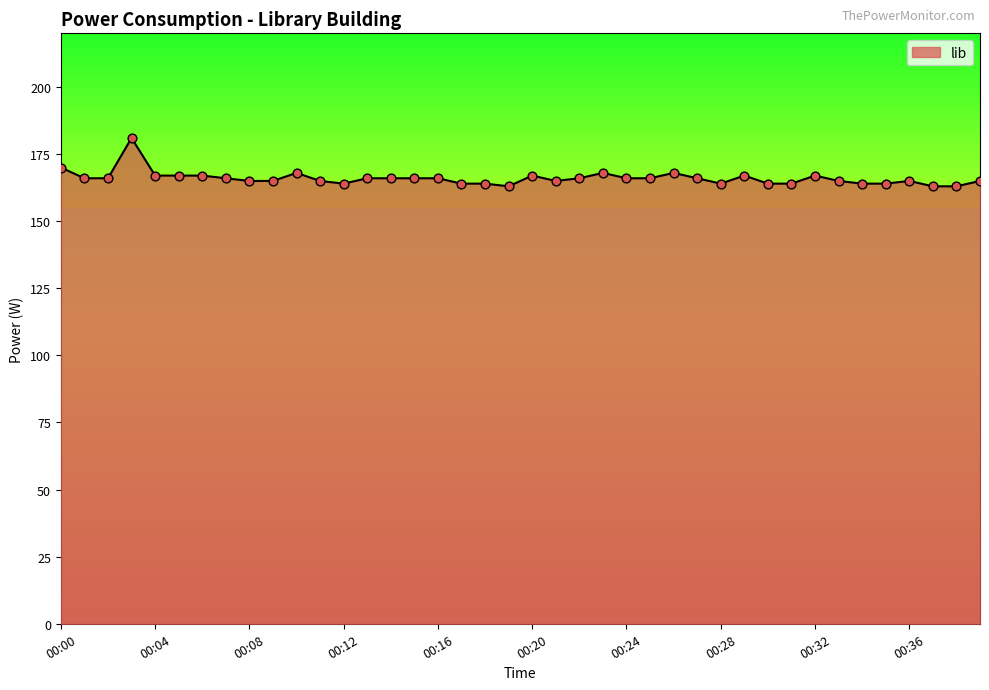

What is the minimum value shown in the chart?

163